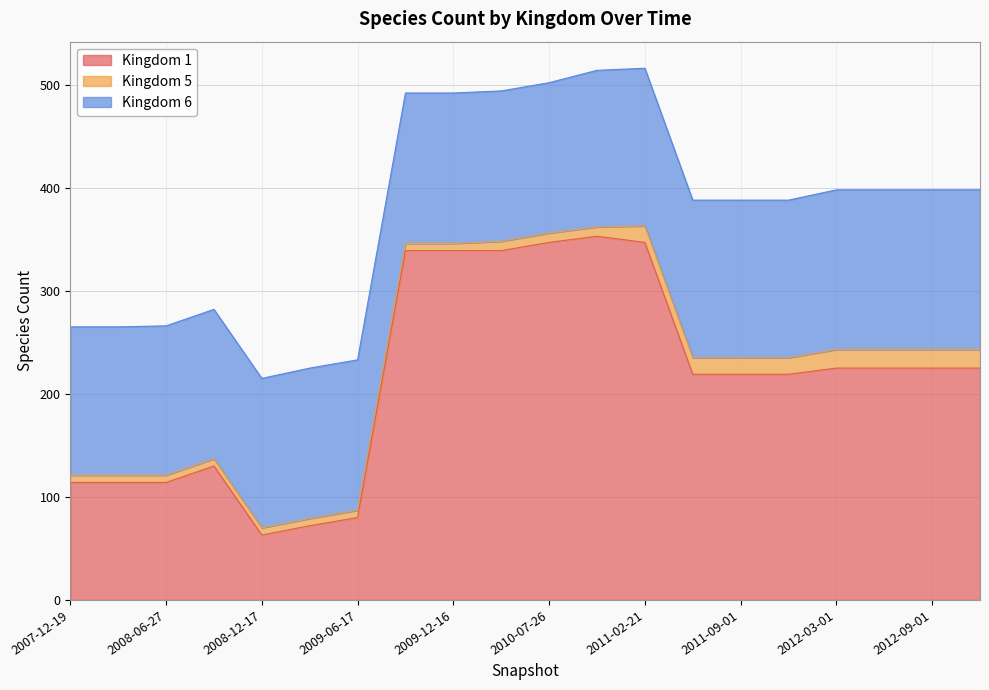

What are all the series names shown in the legend?

1, 5, 6